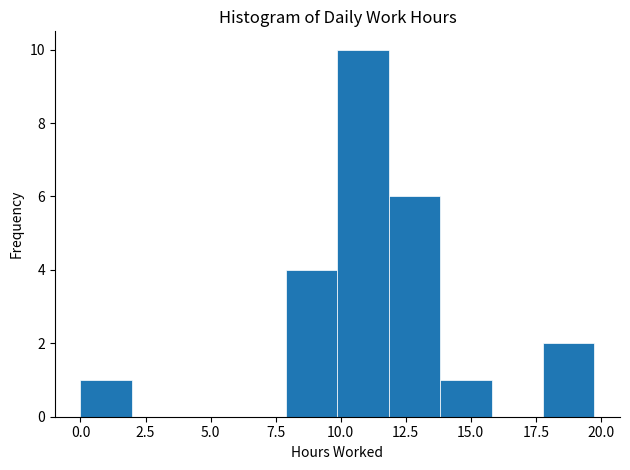

Read against the x-axis, roughly where is the centre of the tallest bar?

11.0